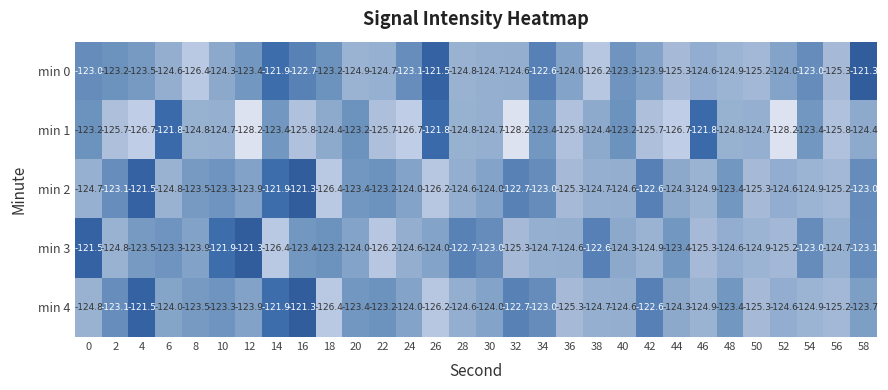

What value does the min 3 series have at 2?

-124.8